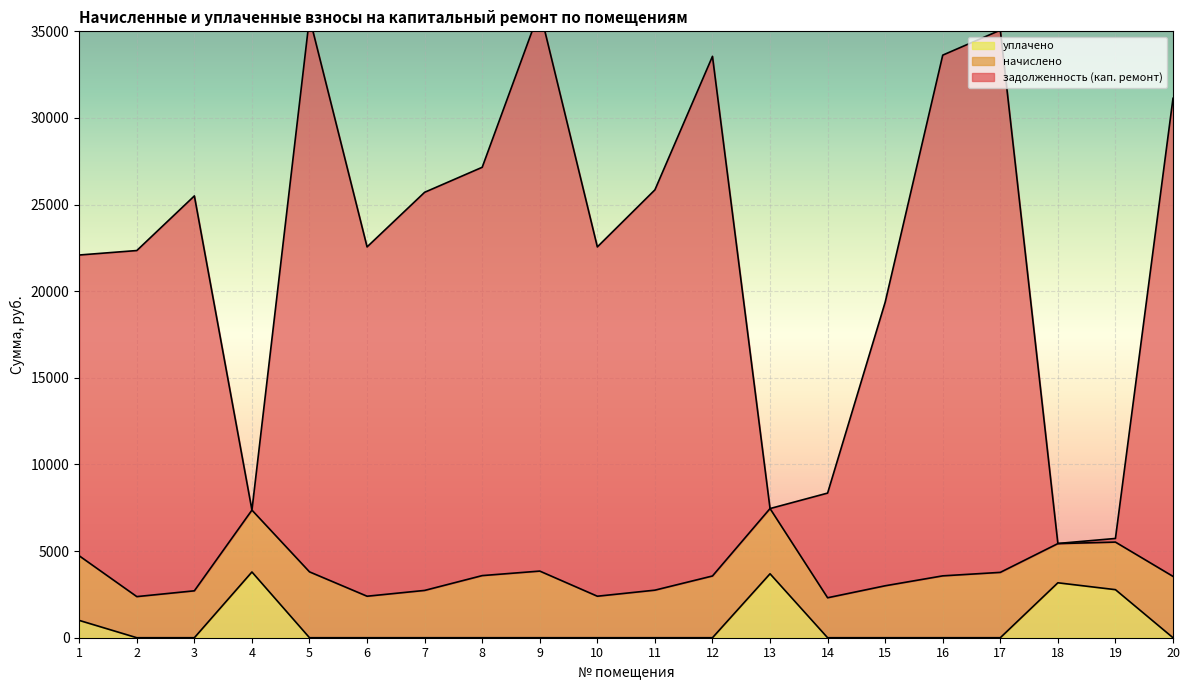

Where is the first local maximum for задолженность (кап. ремонт)?

3